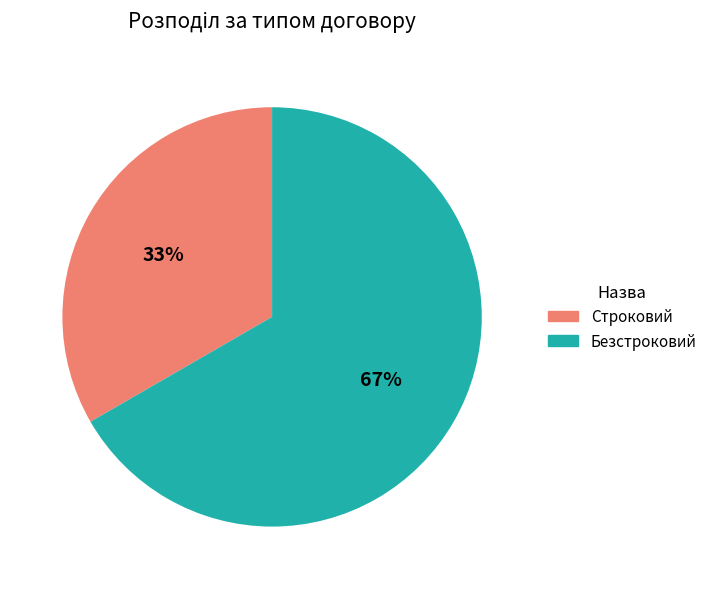

To the nearest percent, what is the average slice percentage?

50%